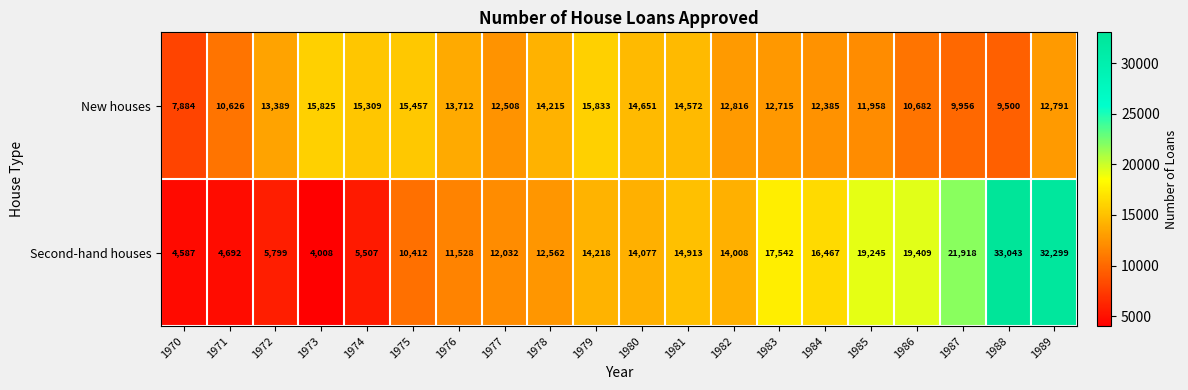

What is the sum of the Second-hand houses values at 1970 and 1979?

18805